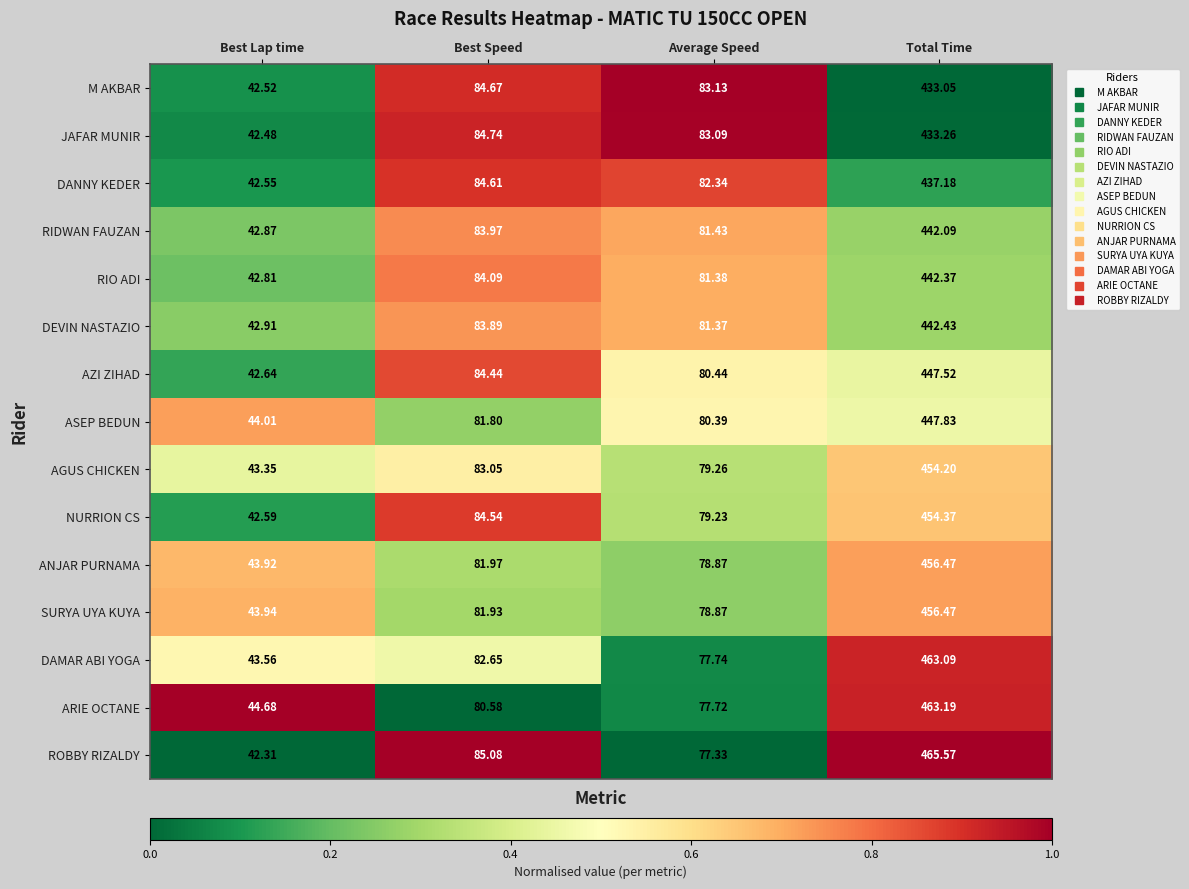

At which label does M AKBAR first exceed 84?

Best Speed